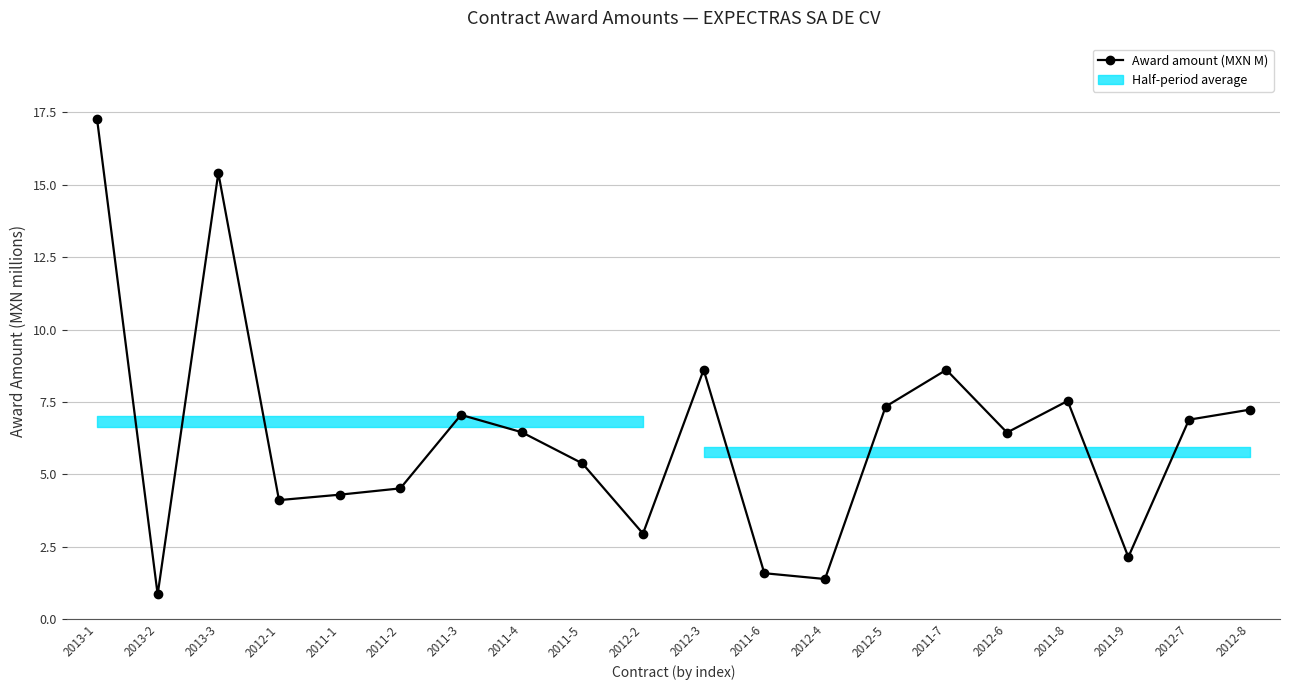

List the labels in order of value, smallest first.

2013-2, 2012-4, 2011-6, 2011-9, 2012-2, 2012-1, 2011-1, 2011-2, 2011-5, 2012-6, 2011-4, 2012-7, 2011-3, 2012-8, 2012-5, 2011-8, 2011-7, 2012-3, 2013-3, 2013-1